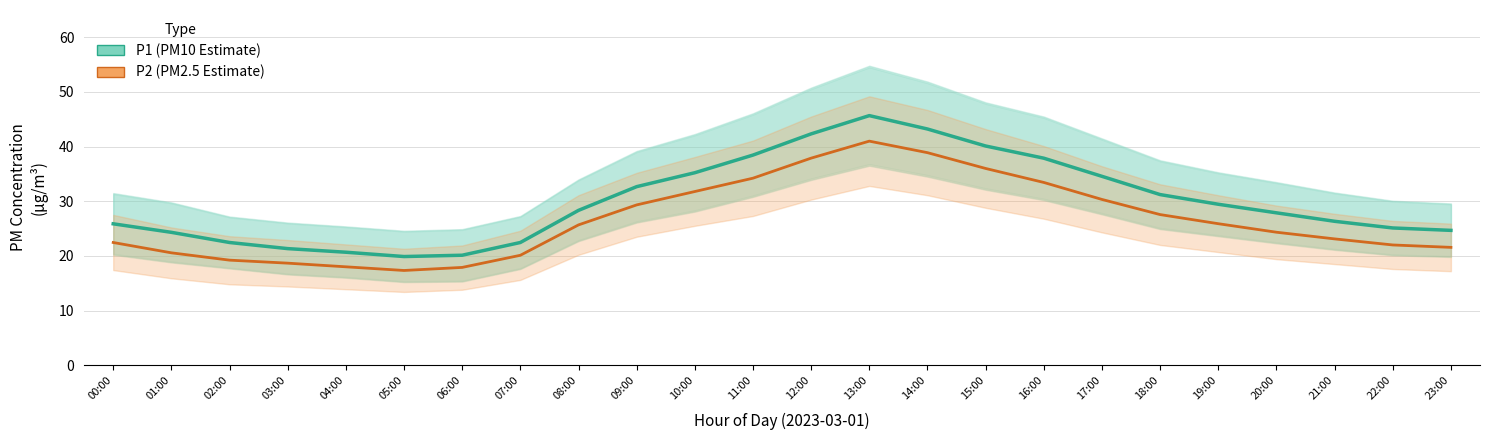

At which category does P2 reach its first local peak?

13:00